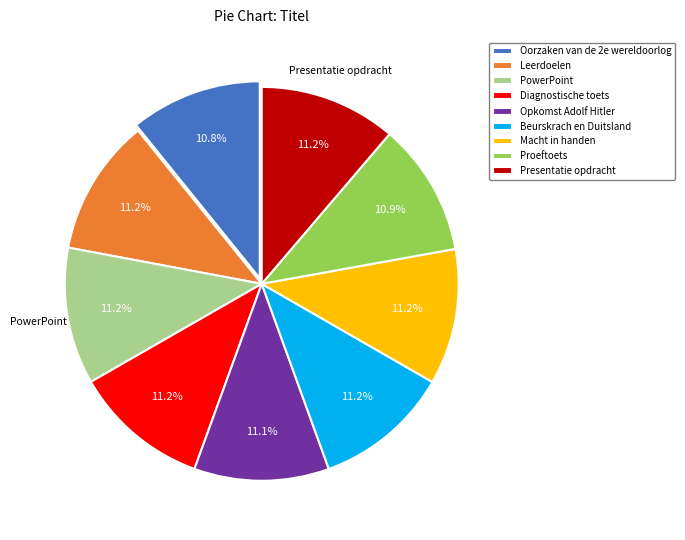

True or false: Macht in handen accounts for 26% of the total.

False